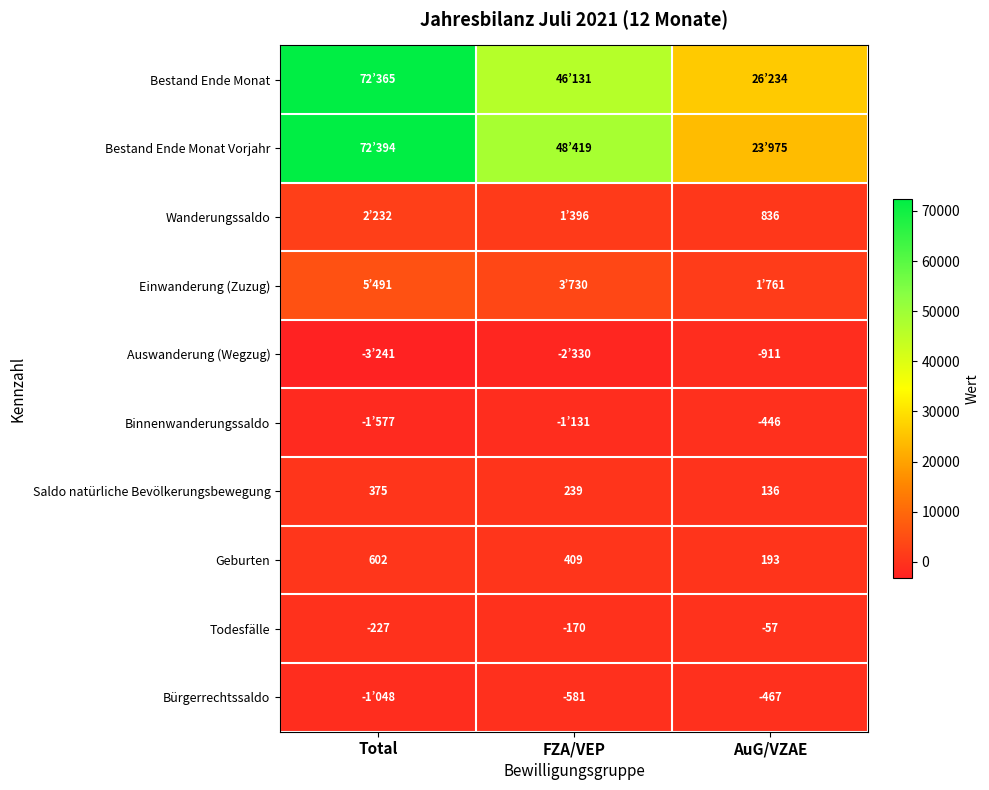

Read the Geburten value at AuG/VZAE, to the nearest 10.

190